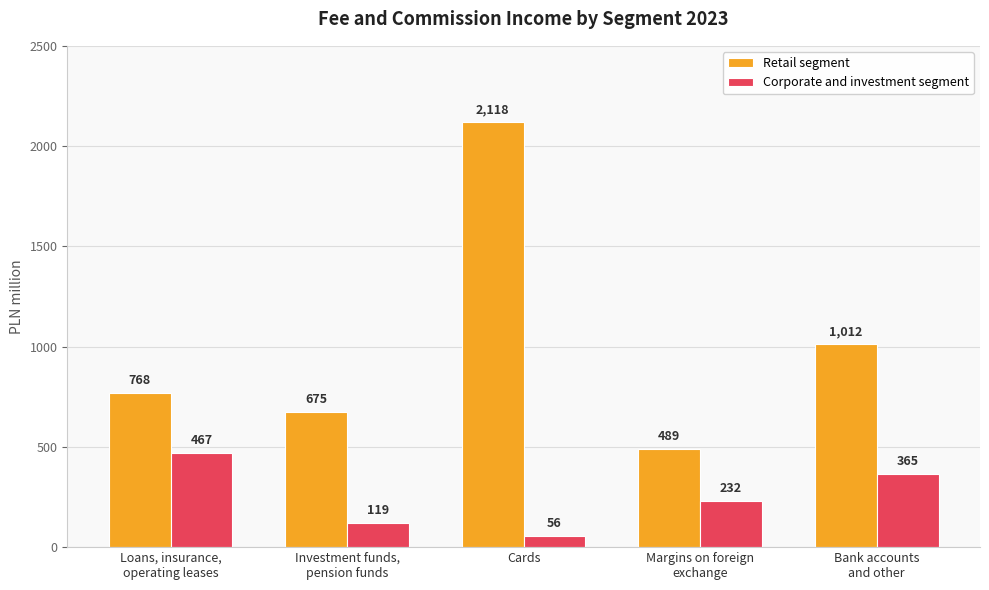

What are all the series names shown in the legend?

Retail segment, Corporate and investment segment